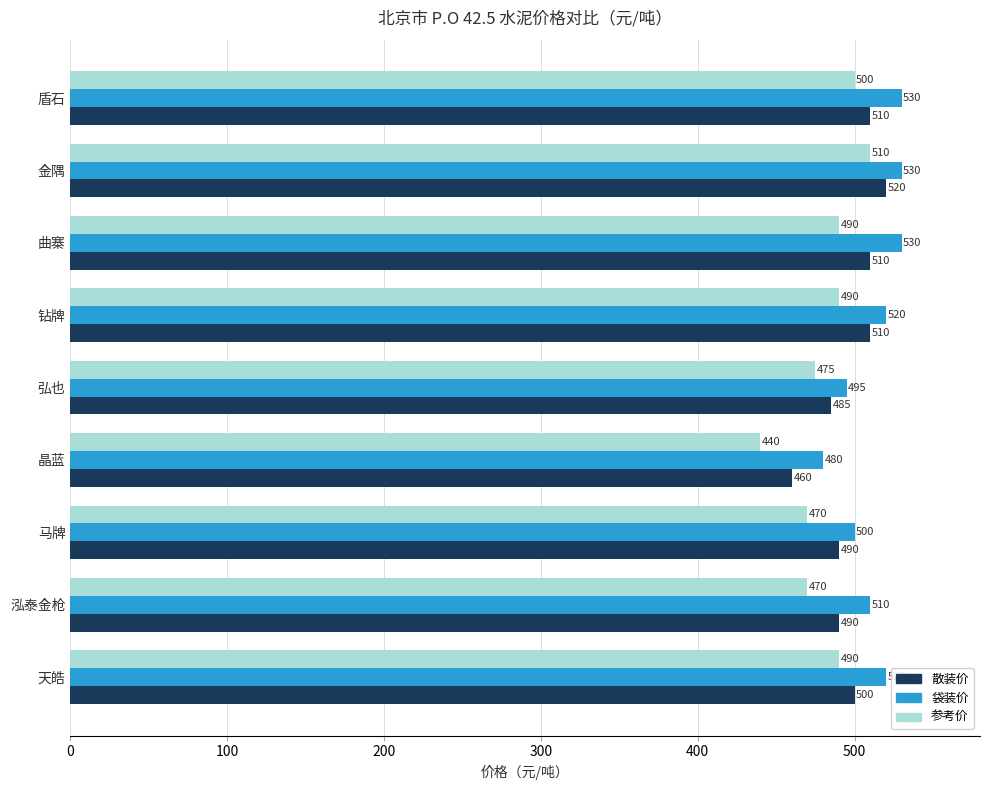

How many data points in 袋装价 are less than 520?

4